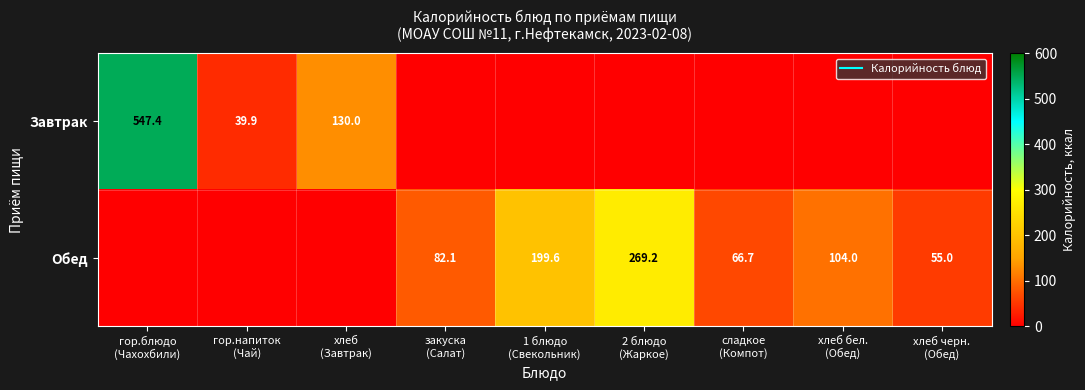

Is it true that Завтрак equals 0.0 at 2 блюдо (Жаркое)?

True